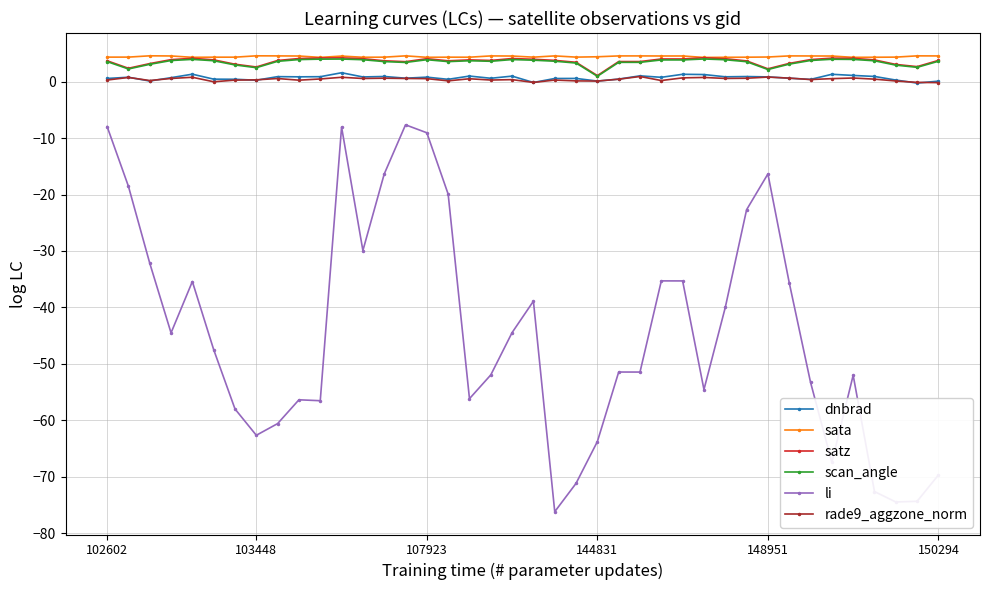

What is the highest value of the li series?

-7.6